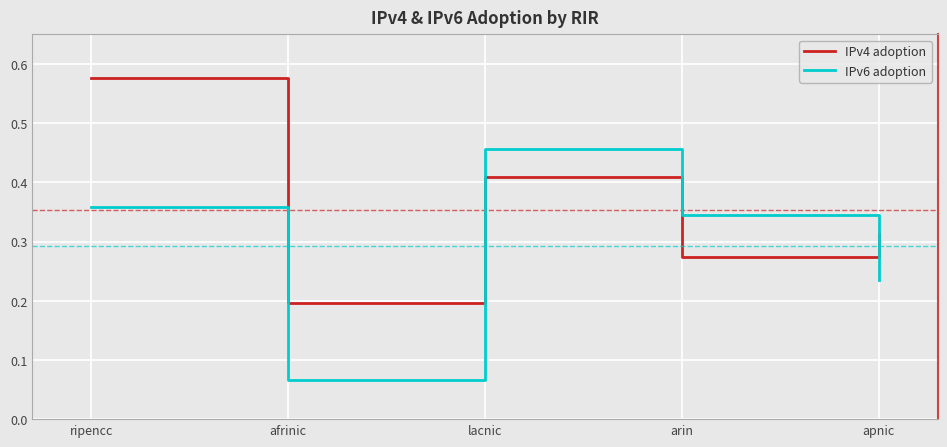

How many intersections are there between IPv4 adoption and IPv6 adoption?

2